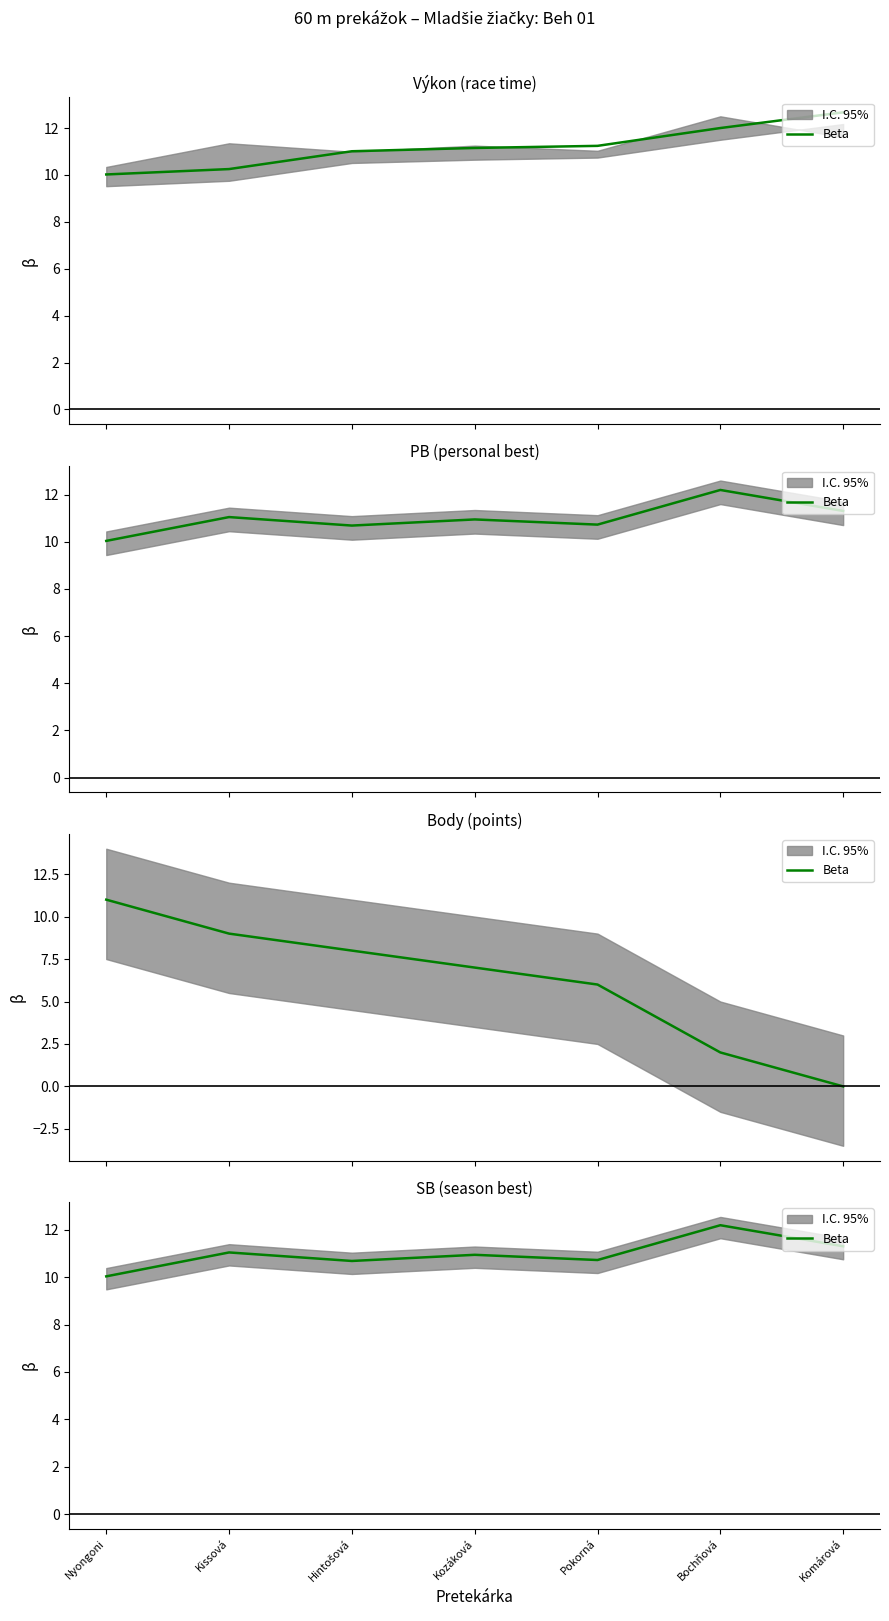

What is the label of the 5th point from the left?

Pokorná